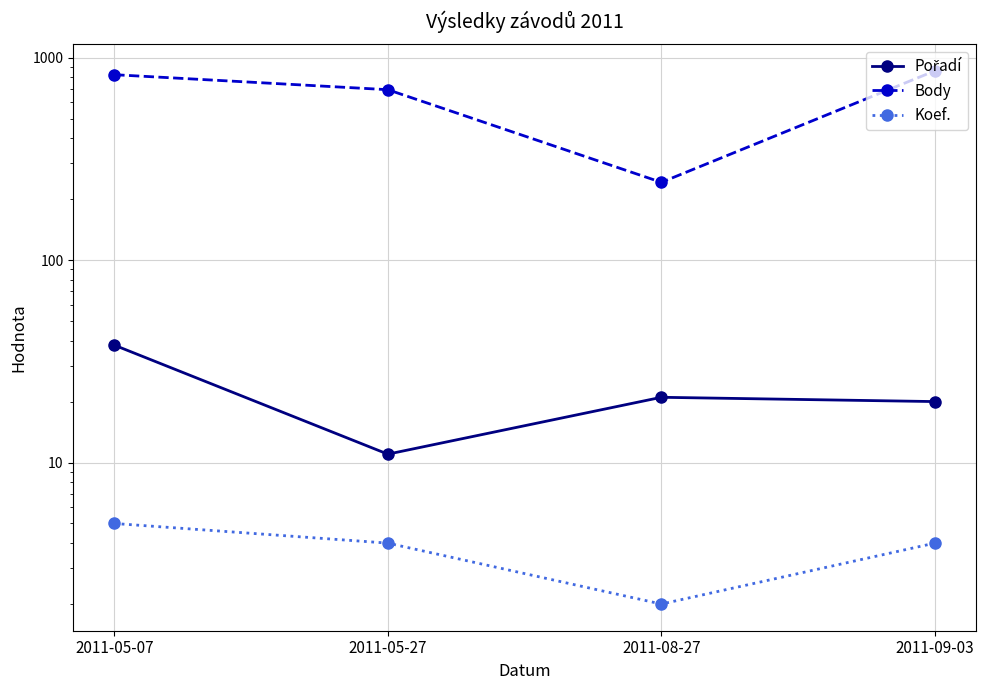

Which label corresponds to the largest value in the chart?

2011-09-03